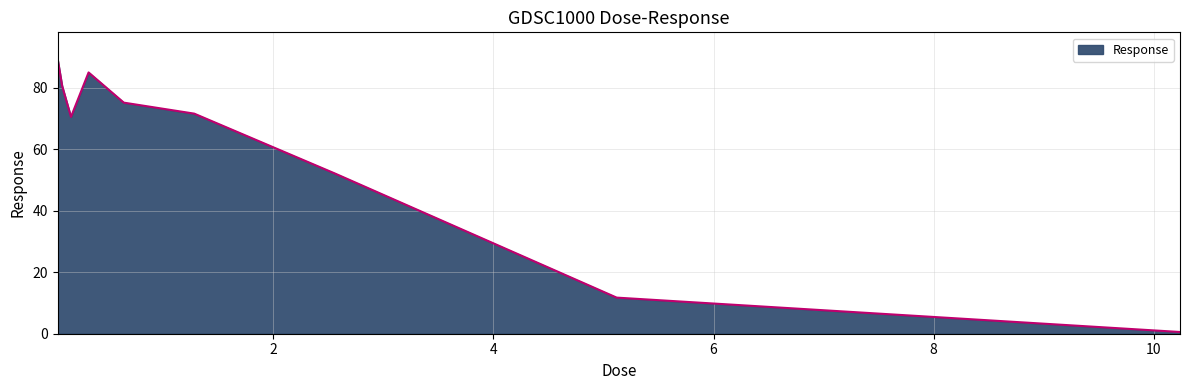

What is the smallest value displayed?

0.6